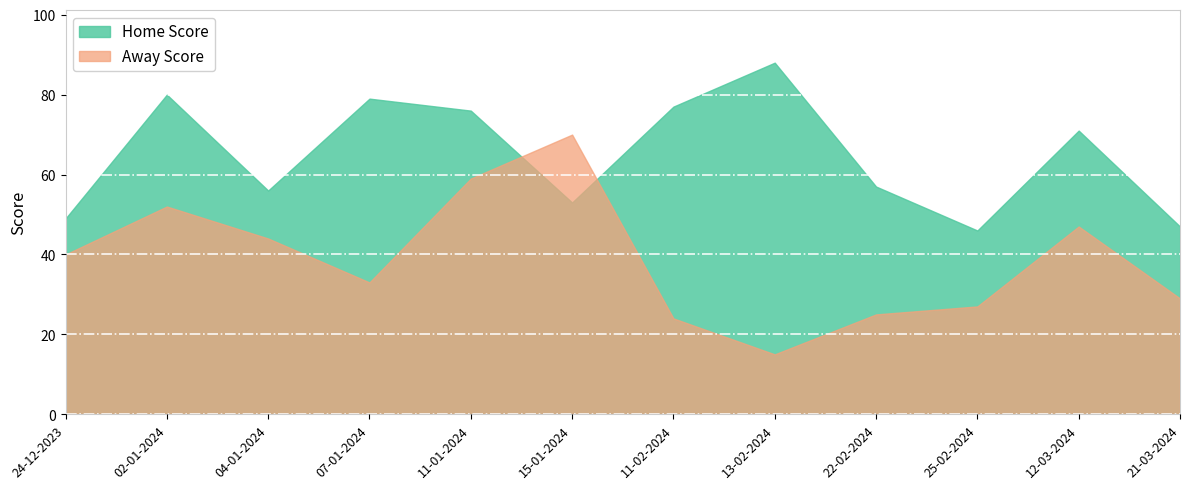

What is the total value across all series at 25-02-2024?

73